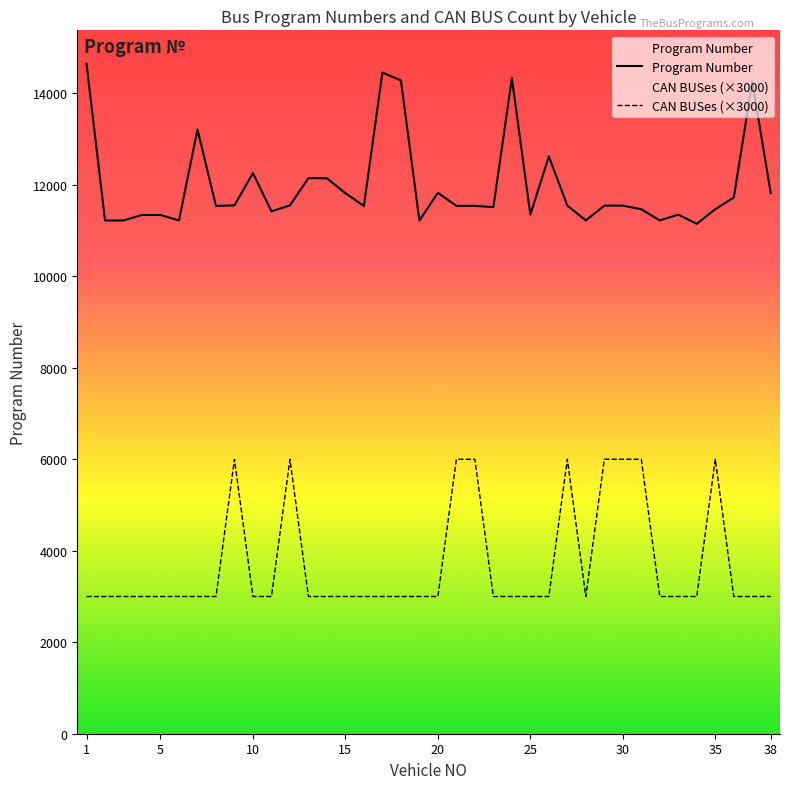

Which series has the largest total across all categories?

Program Number